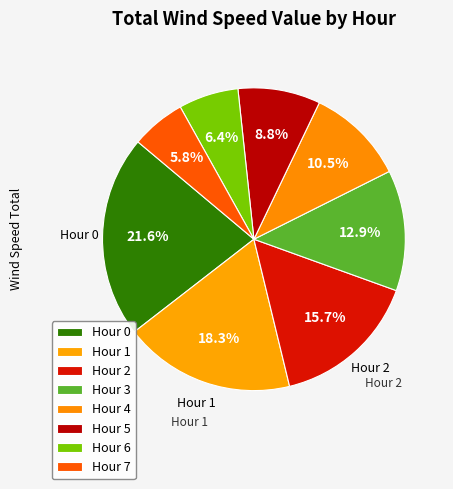

Does Hour 5 account for over 50% of the chart?

No